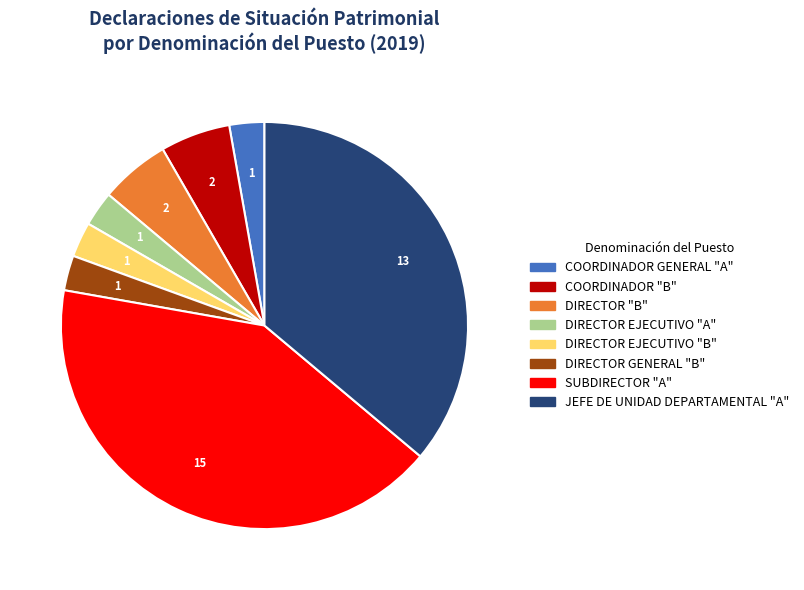

Between COORDINADOR "B" and COORDINADOR GENERAL "A", which is larger?

COORDINADOR "B"